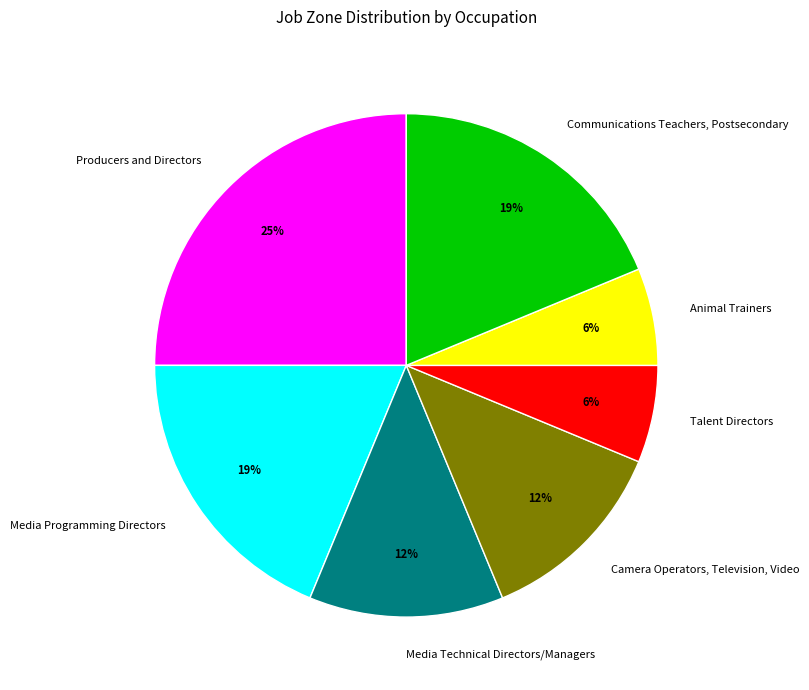

Between Producers and Directors and Camera Operators, Television, Video, which is larger?

Producers and Directors